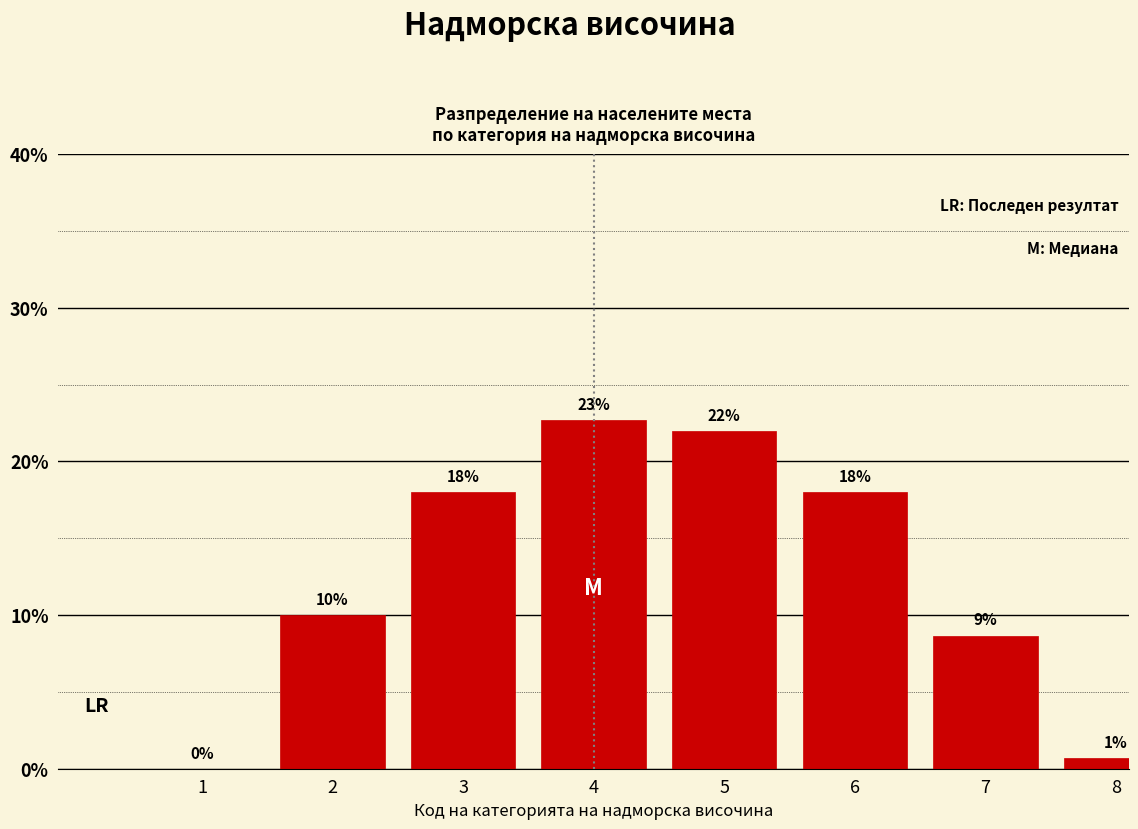

True or false: the data shows 35.5 at 5.

False